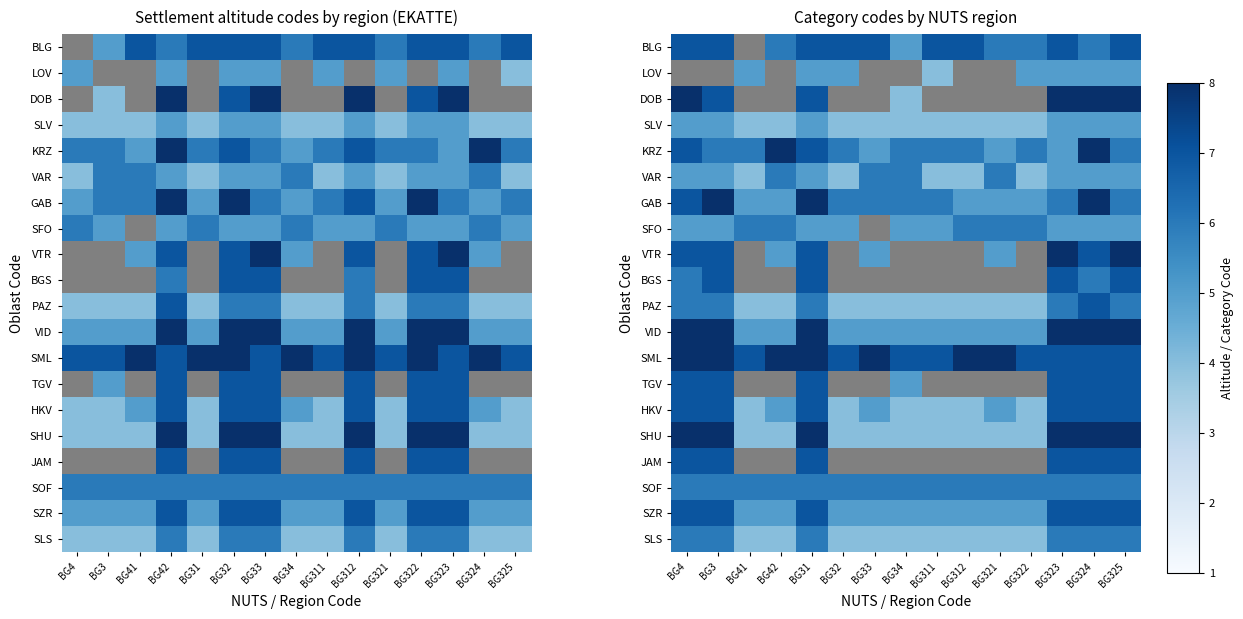

The value of TGV at BG33 is 1. True or false?

False